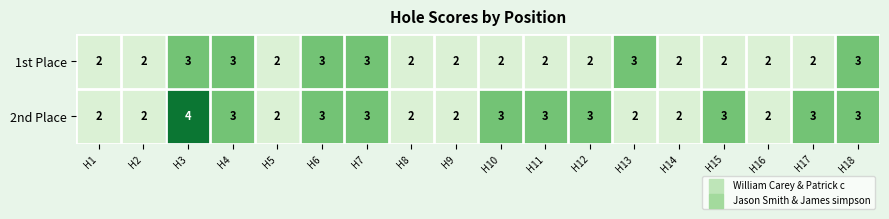

What is the sum of the 2nd Place values at H4 and H5?

5